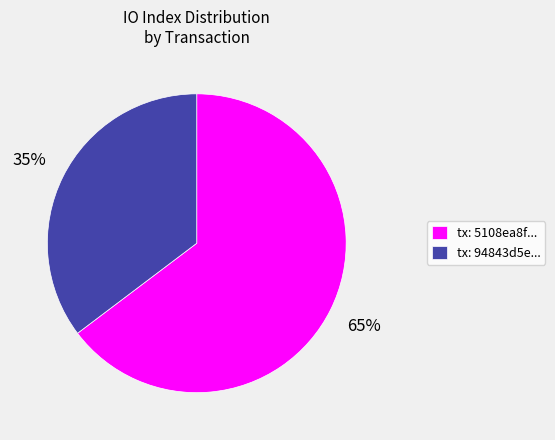

True or false: tx: 94843d5e... accounts for 35% of the total.

True